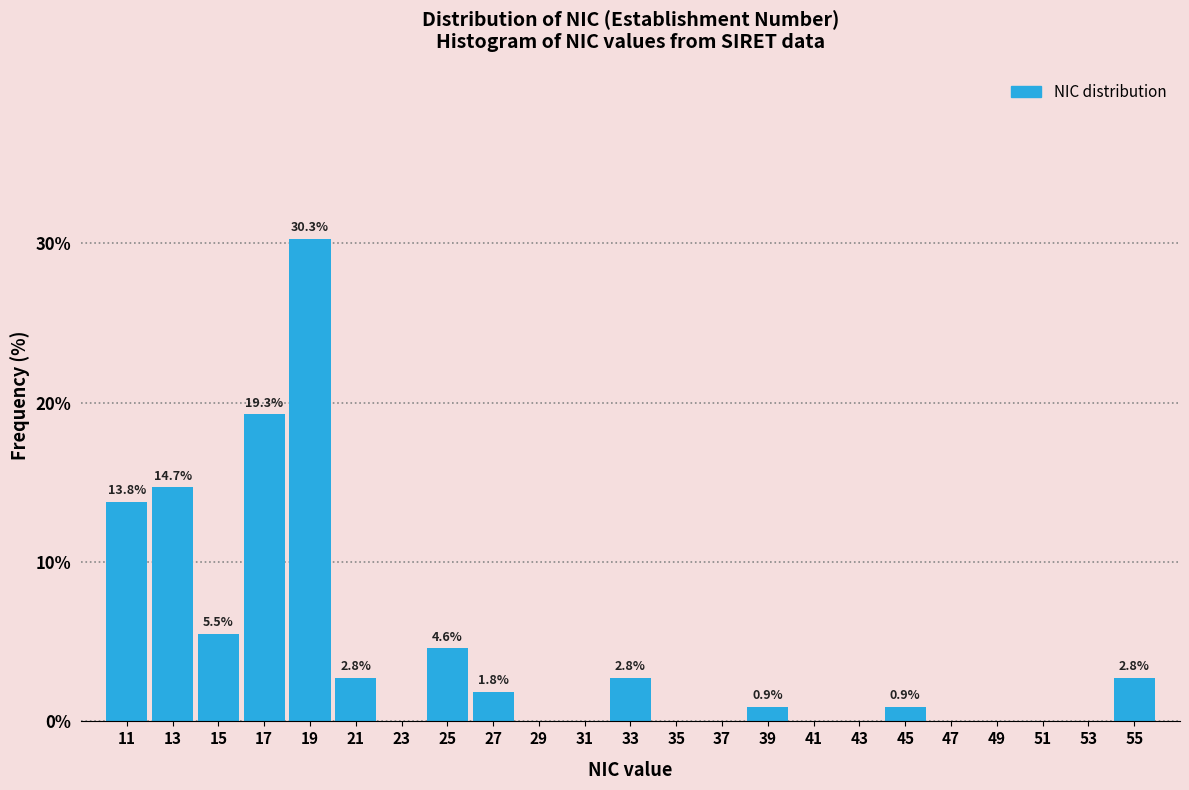

Over which range of the x-axis is the bar tallest?

18 to 20